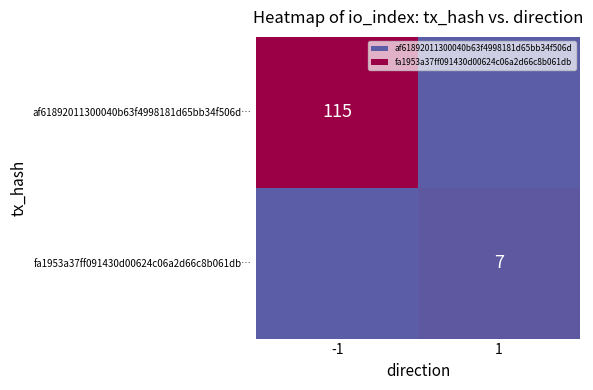

The af61892011300040b63f4998181d65bb34f506d… series shows 115 at -1. True or false?

True